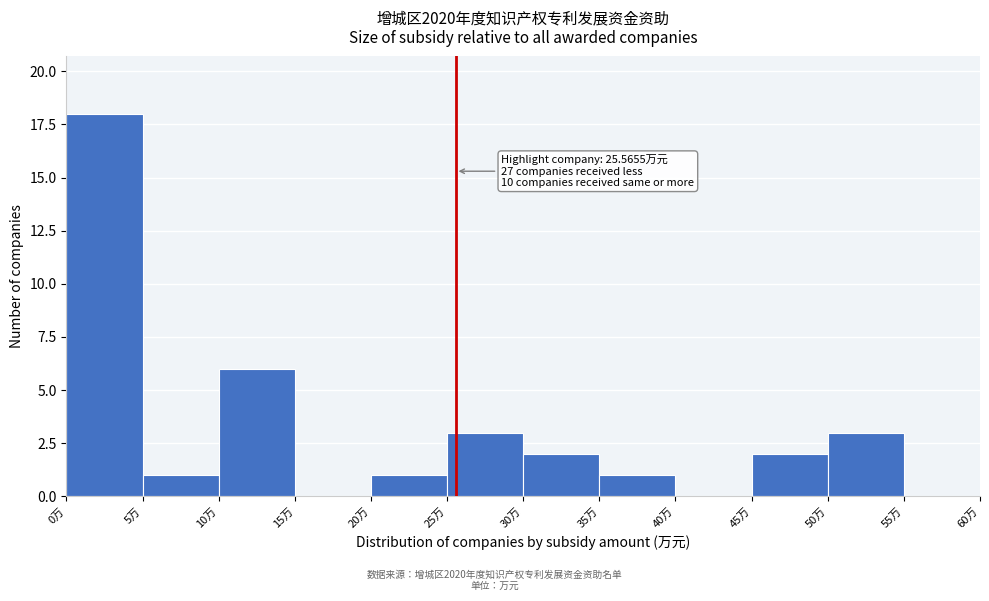

Over which range of the x-axis is the bar tallest?

0 to 5